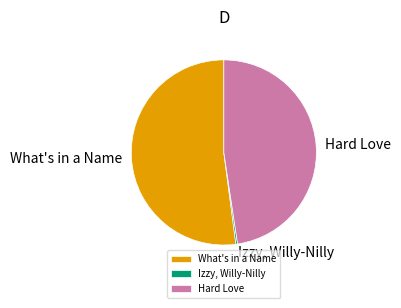

What is the ratio of the value at What's in a Name to the value at Hard Love?

1.1